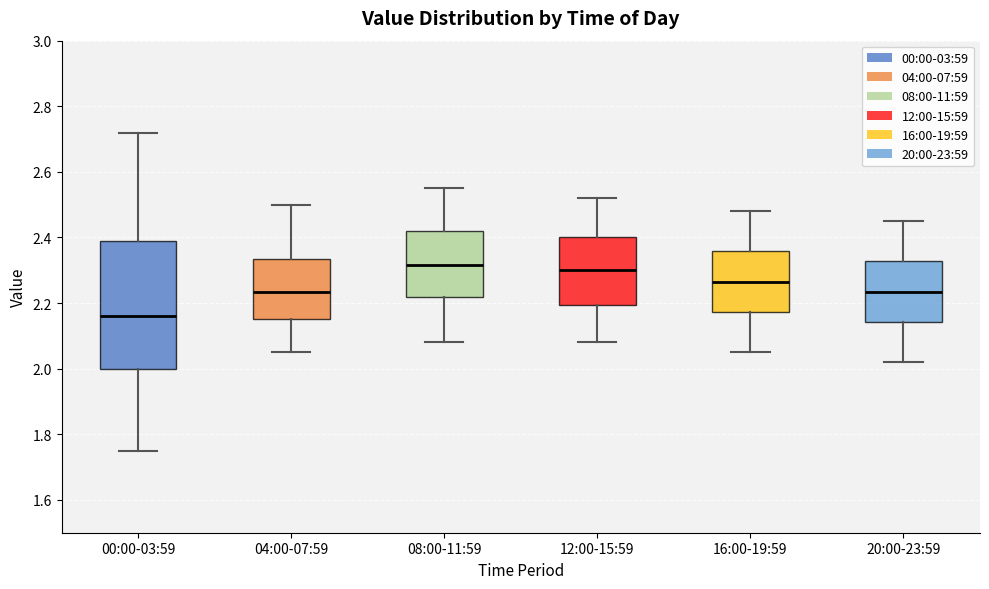

Where does the median line of the box for 00:00-03:59 sit on the y-axis? The values are not printed on the chart, so give them approximately, as read against the axis.

2.16